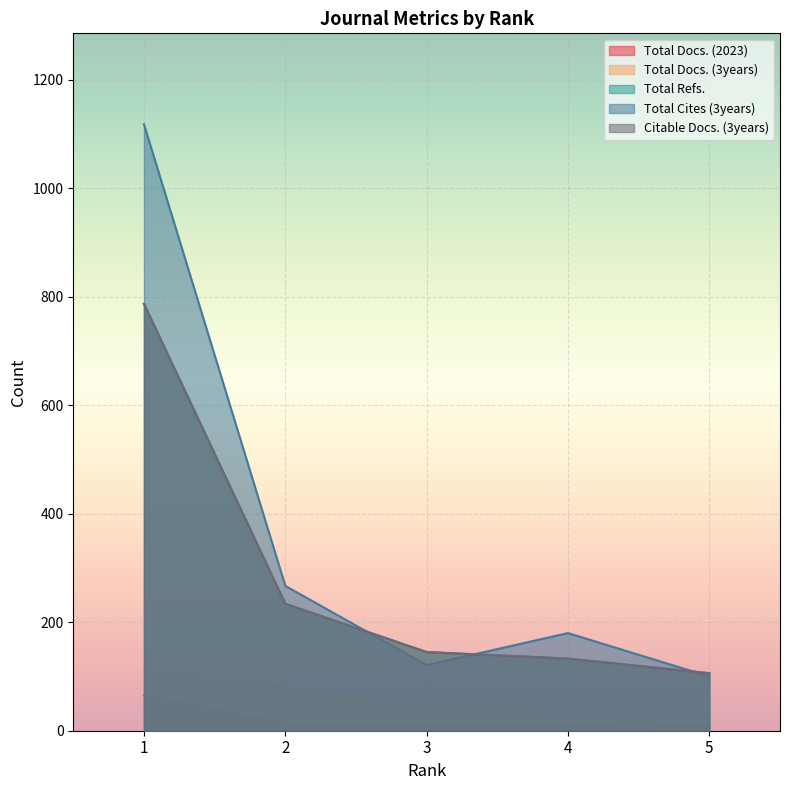

Is the value of Total Cites (3years) at 3 greater than the value of Citable Docs. (3years) at 3?

No